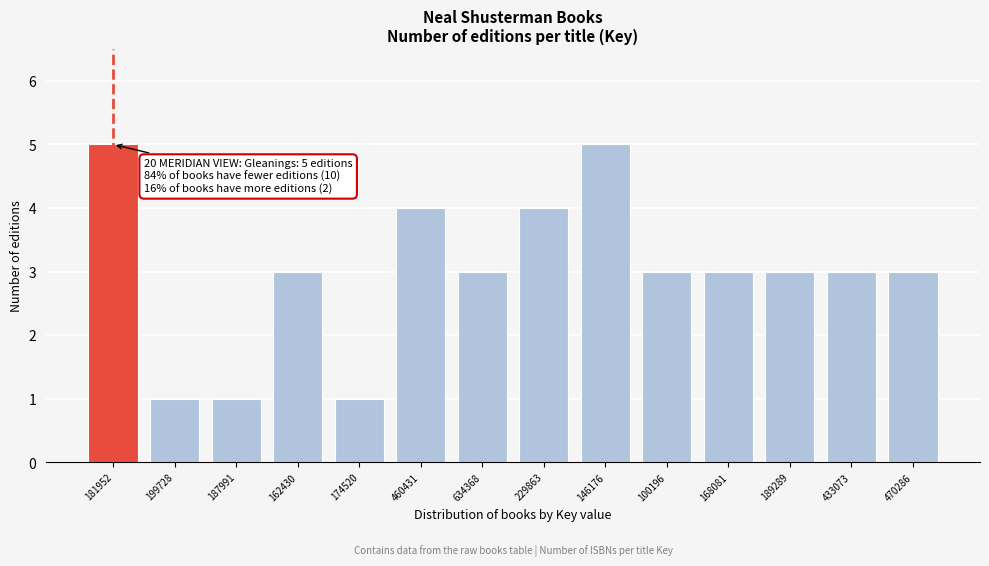

Reading left to right, list all the values displayed in this chart.

5	1	1	3	1	4	3	4	5	3	3	3	3	3